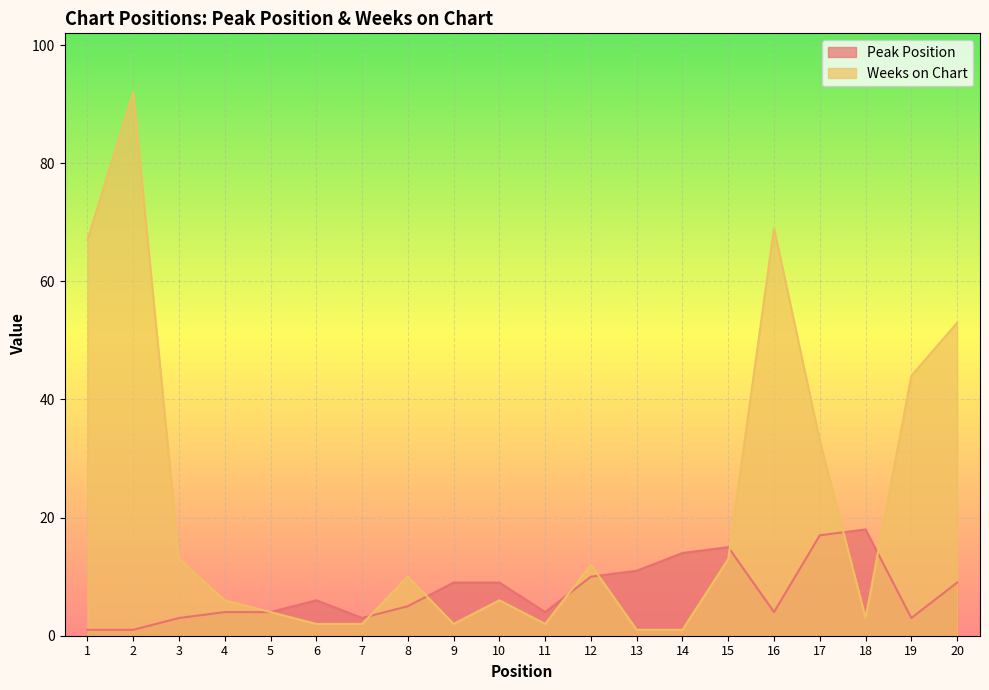

What is the difference between the maximum and minimum values in the Peak Position series?

17